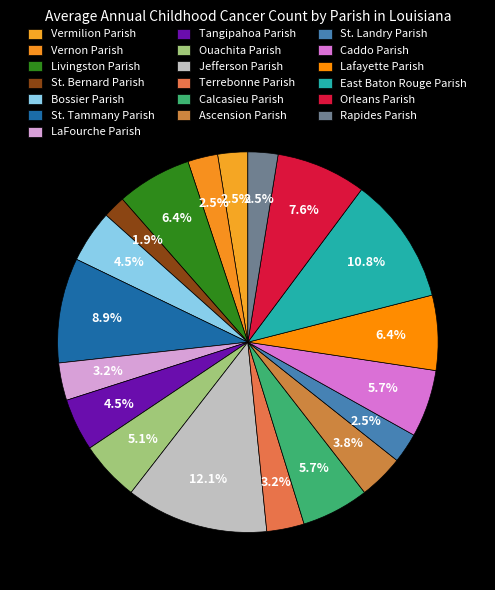

Is it true that St. Landry Parish is 1% of the pie?

False